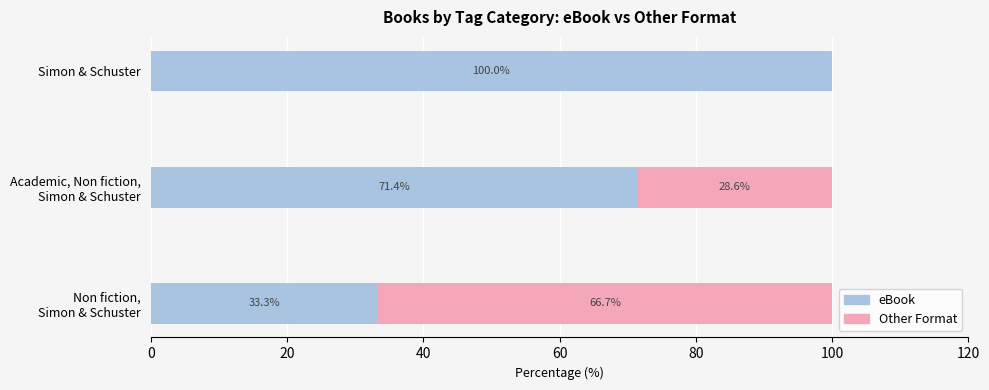

What is the highest value of the eBook series?

100.0